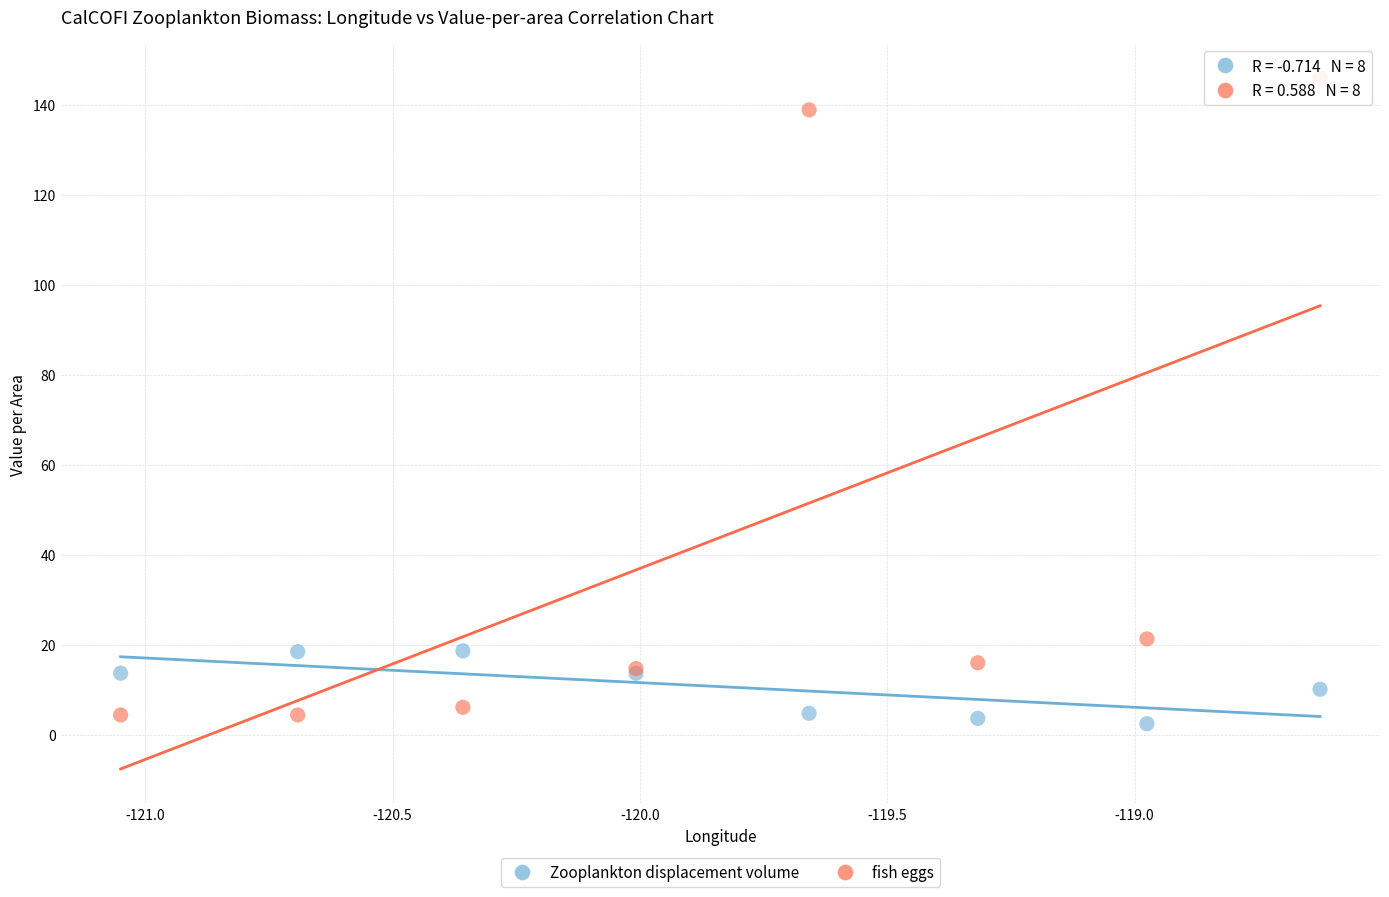

What are all the series names shown in the legend?

Zooplankton displacement volume, fish eggs